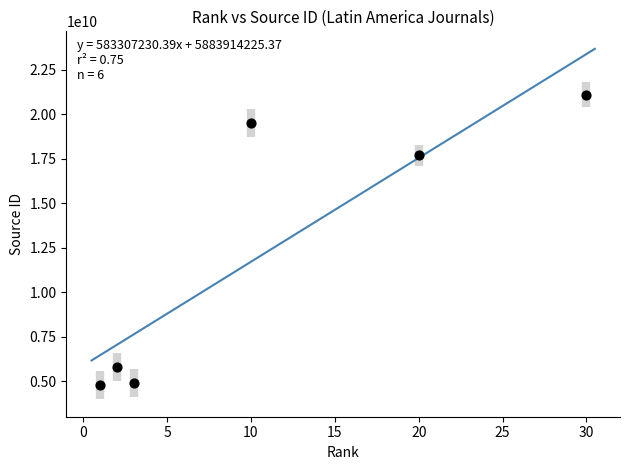

What Y value in the scatter plot is closest to 12950563220?

17700156215